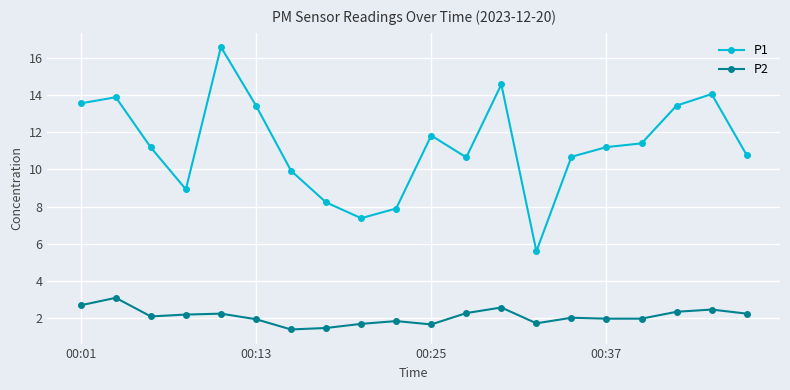

True or false: P1 and P2 cross at least once.

False